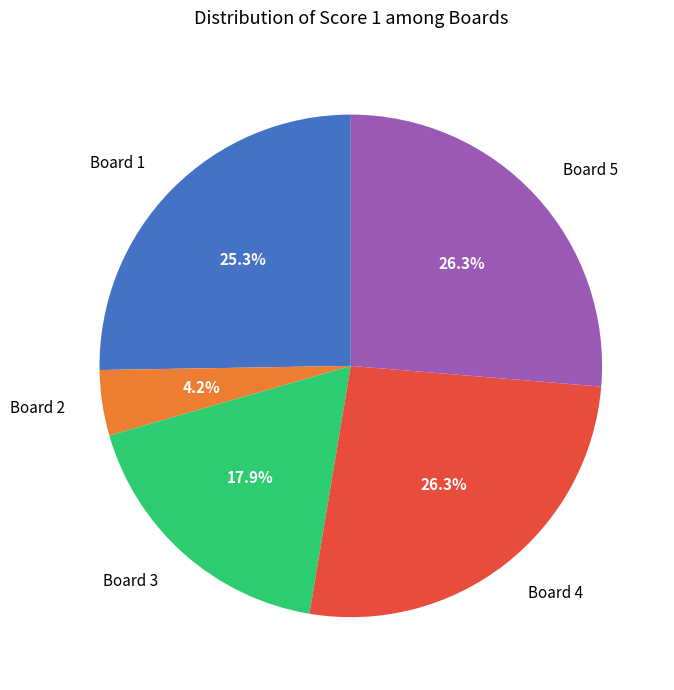

To the nearest percent, what is the average slice percentage?

20%